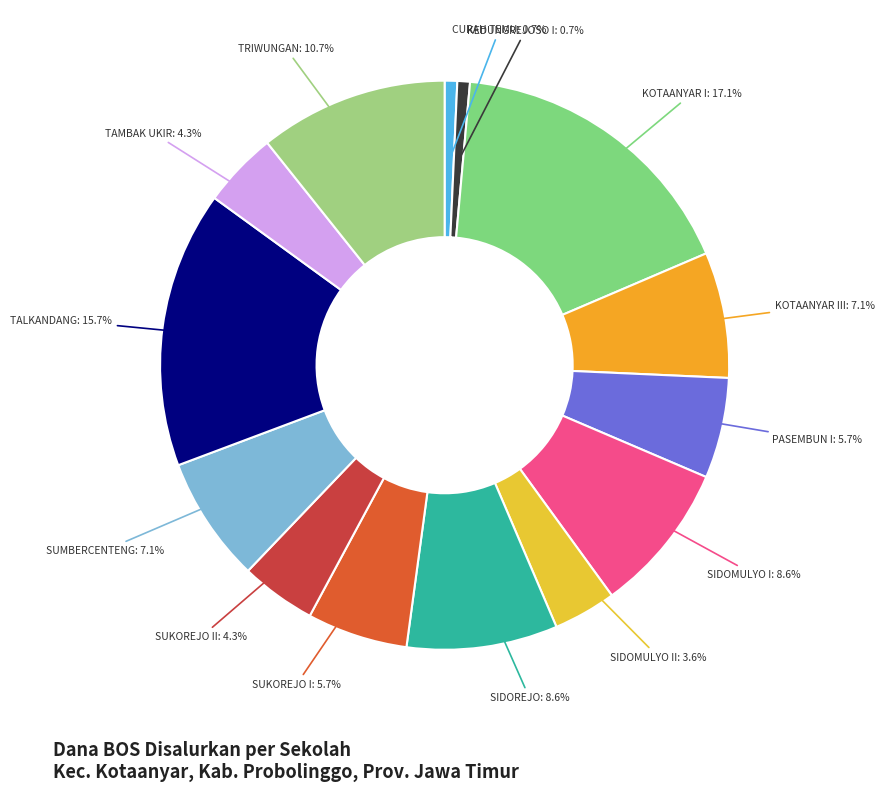

How many segments does this pie chart have?

14